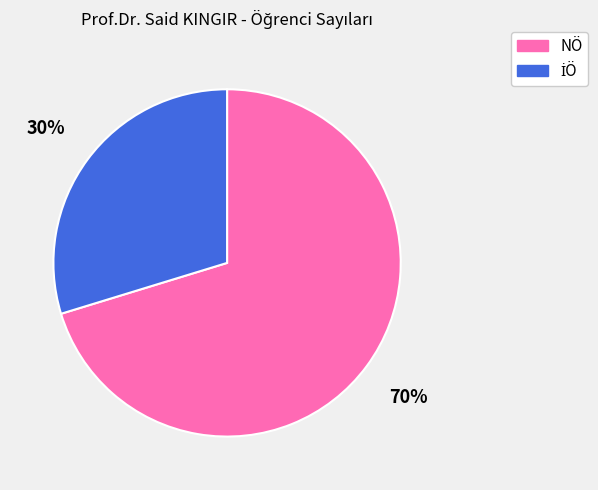

To the nearest percent, what is the average slice percentage?

50%